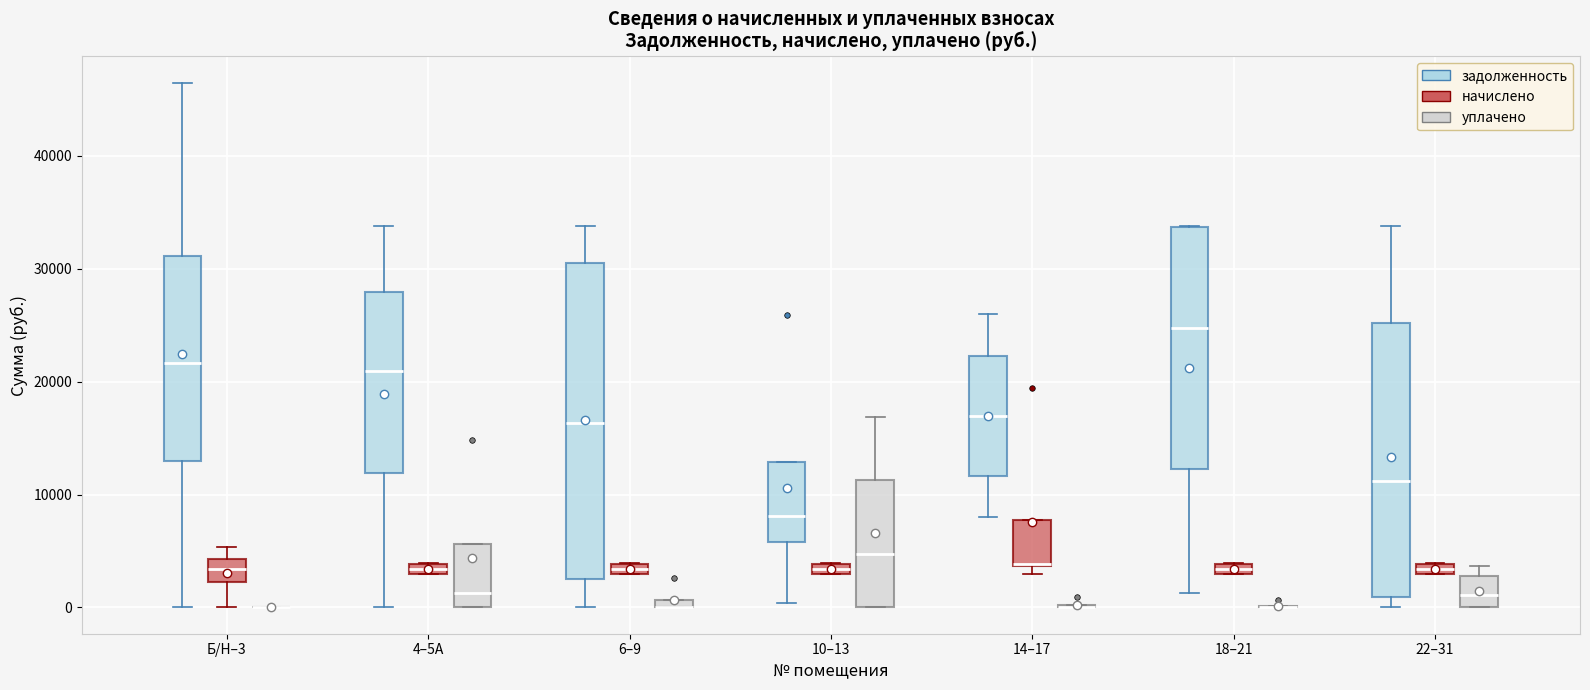

Where is the upper edge of the box for 10–13 (начислено) on the y-axis? The values are not printed on the chart, so give them approximately, as read against the axis.

4000